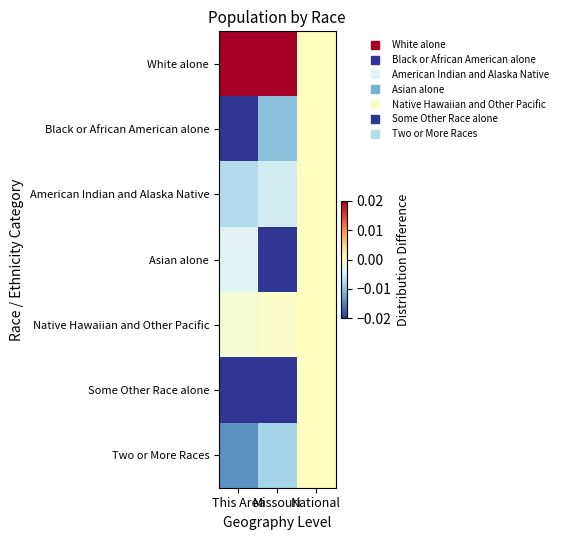

Reading left to right, what are all the values shown in this chart?

White alone: This Area=0.2	Missouri=0.1	National=0.0
Black or African American alone: This Area=-0.1	Missouri=-0.0	National=0.0
American Indian and Alaska Native: This Area=-0.0	Missouri=-0.0	National=0.0
Asian alone: This Area=-0.0	Missouri=-0.0	National=0.0
Native Hawaiian and Other Pacific: This Area=-0.0	Missouri=-0.0	National=0.0
Some Other Race alone: This Area=-0.1	Missouri=-0.0	National=0.0
Two or More Races: This Area=-0.0	Missouri=-0.0	National=0.0